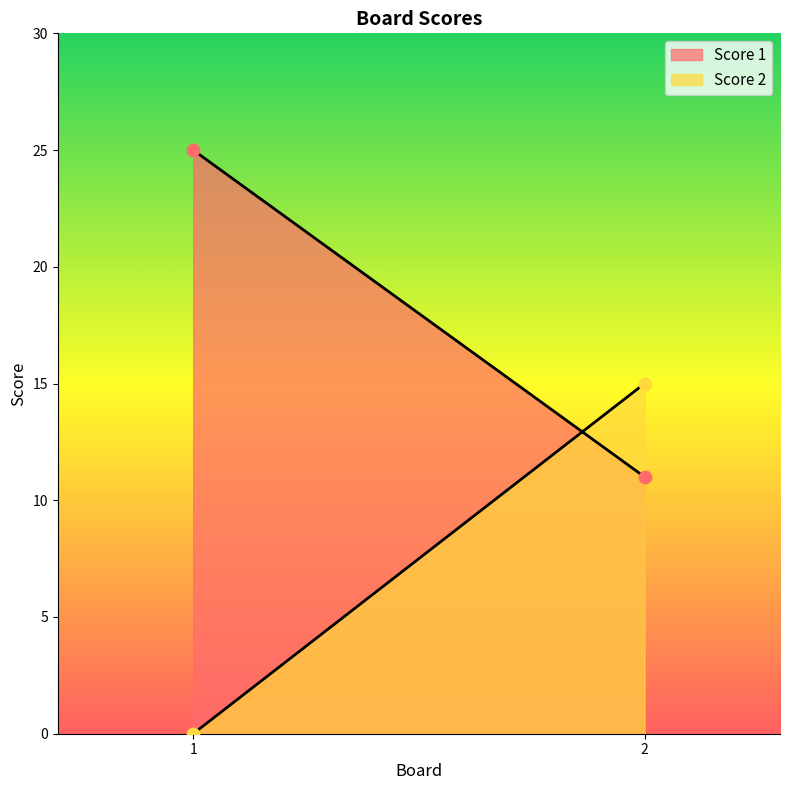

What are all the series names shown in the legend?

Score 1, Score 2